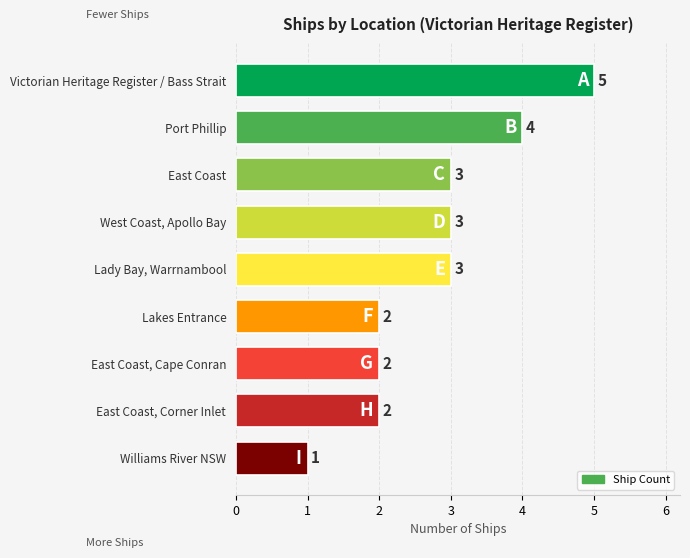

What is the label of the 7th bar from the top?

East Coast, Cape Conran